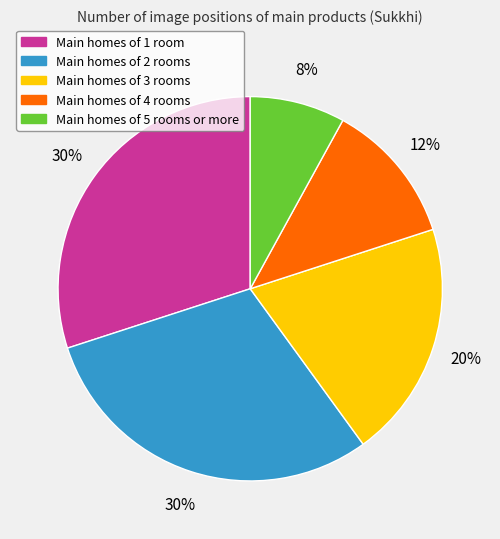

Is there a majority slice in this chart?

No